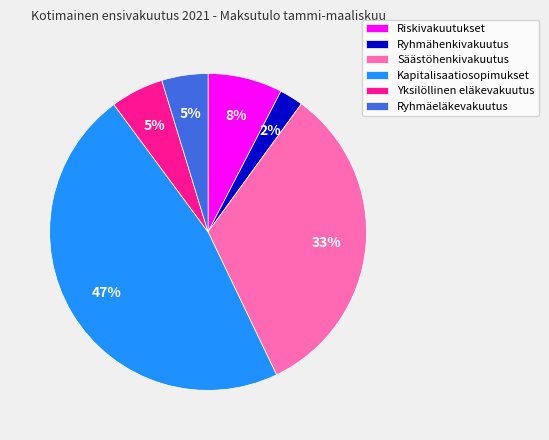

What percentage is the Ryhmäeläkevakuutus slice, to the nearest percent?

5%